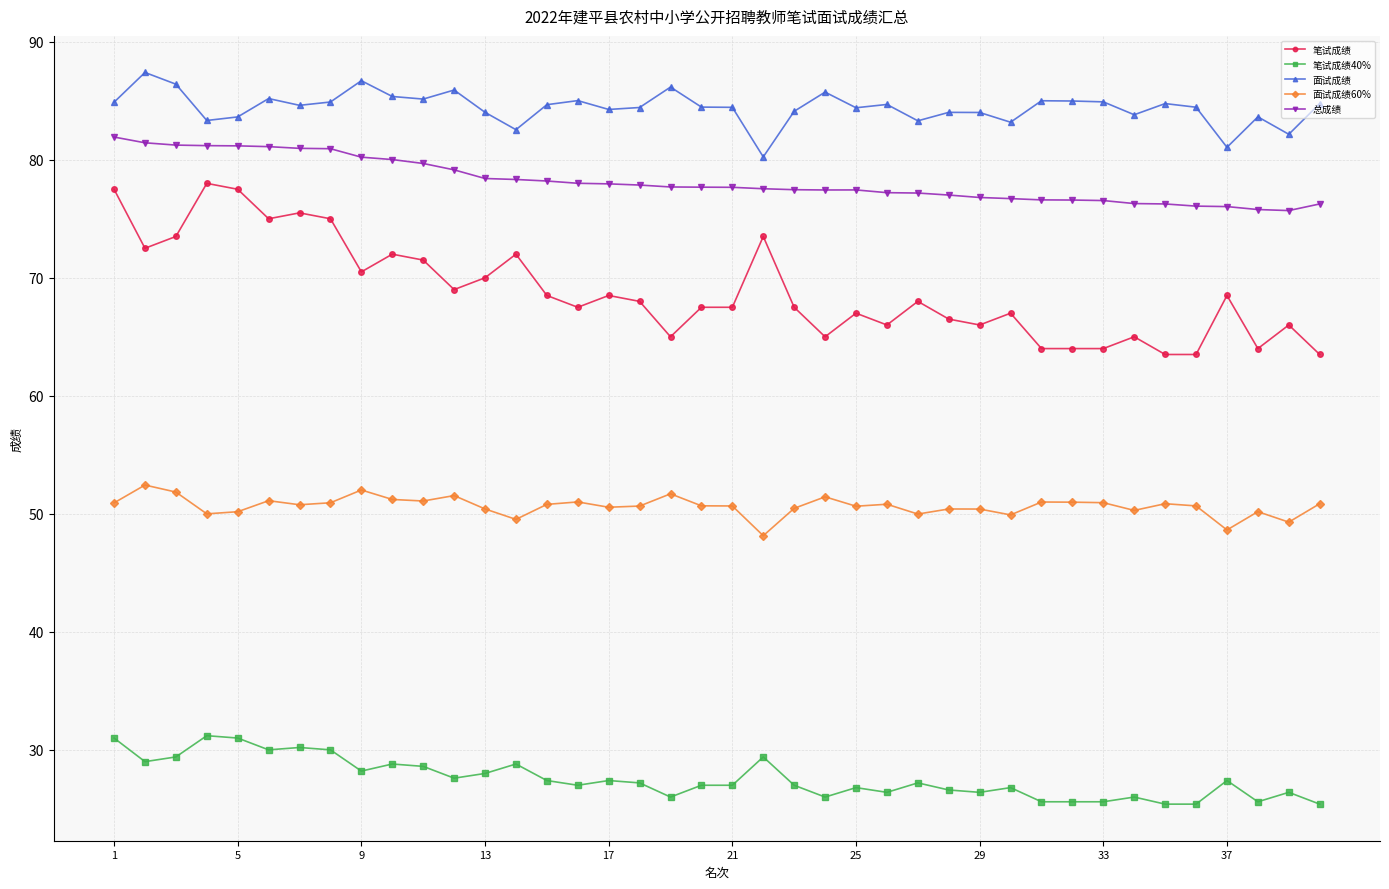

True or false: 笔试成绩 has more than 2 interior local peaks.

True